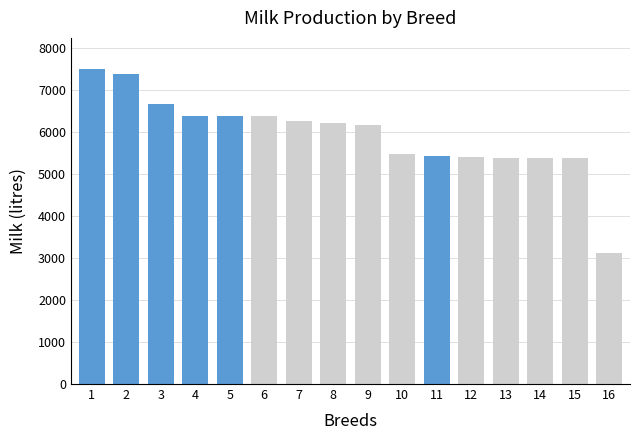

What is the value of the 12th bar from the left?

5394